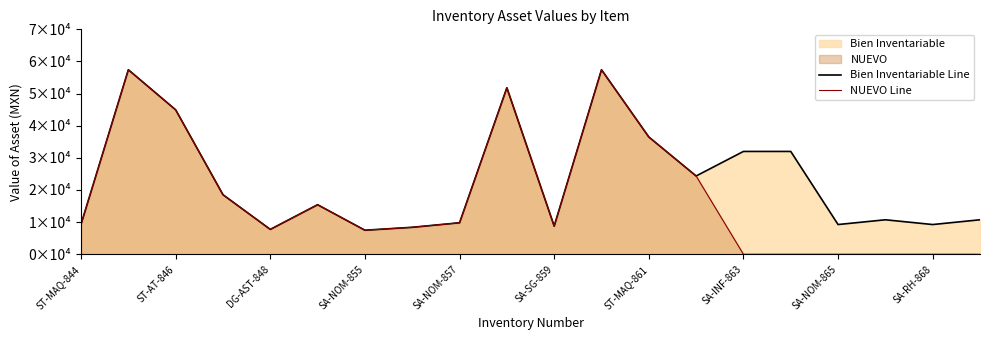

The value of NUEVO Line at SA-INF-863 is 5315.5. True or false?

False